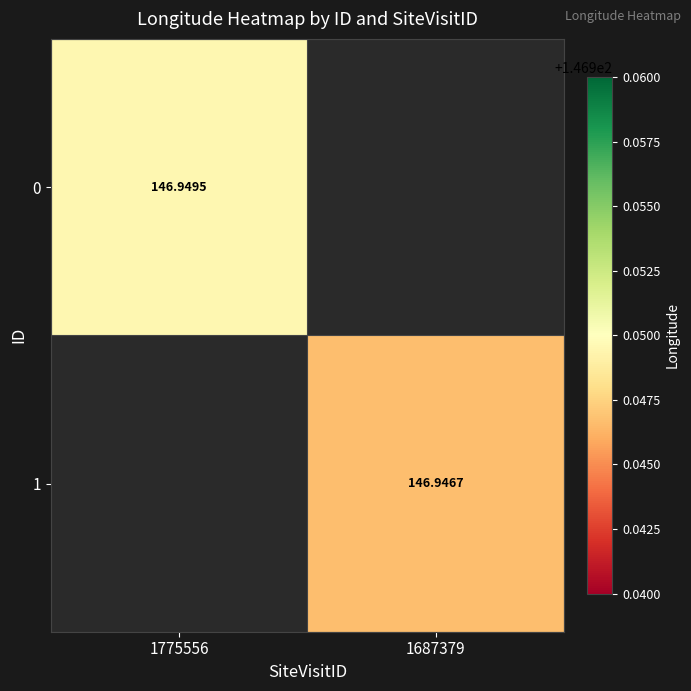

Is the value of 0 at 1775556 greater than the value of 1 at 1687379?

Yes